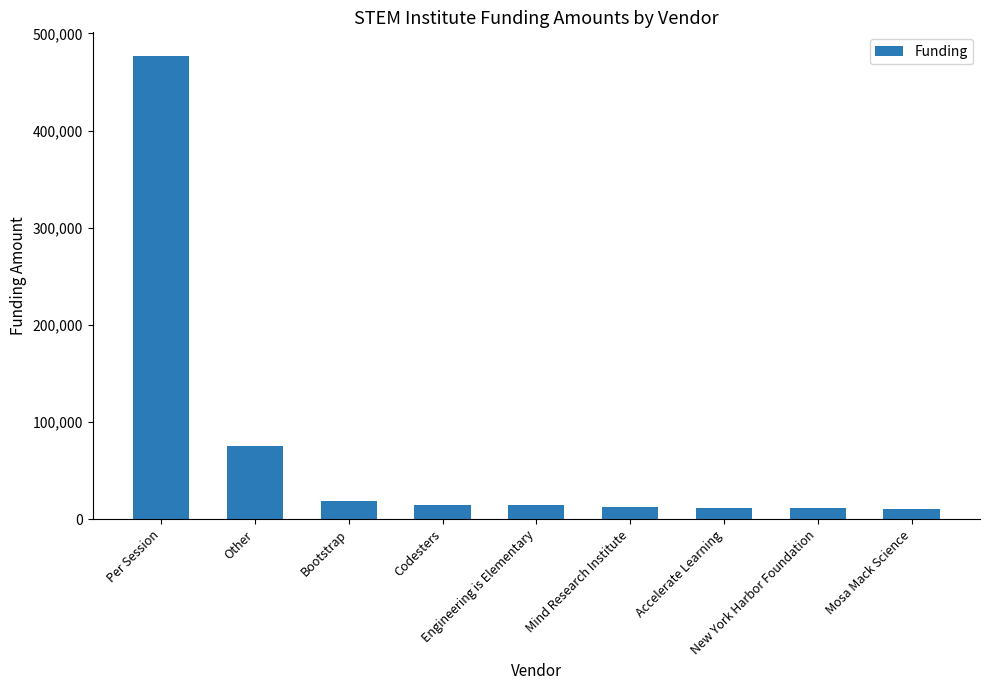

What is the label of the 9th bar from the left?

Mosa Mack Science